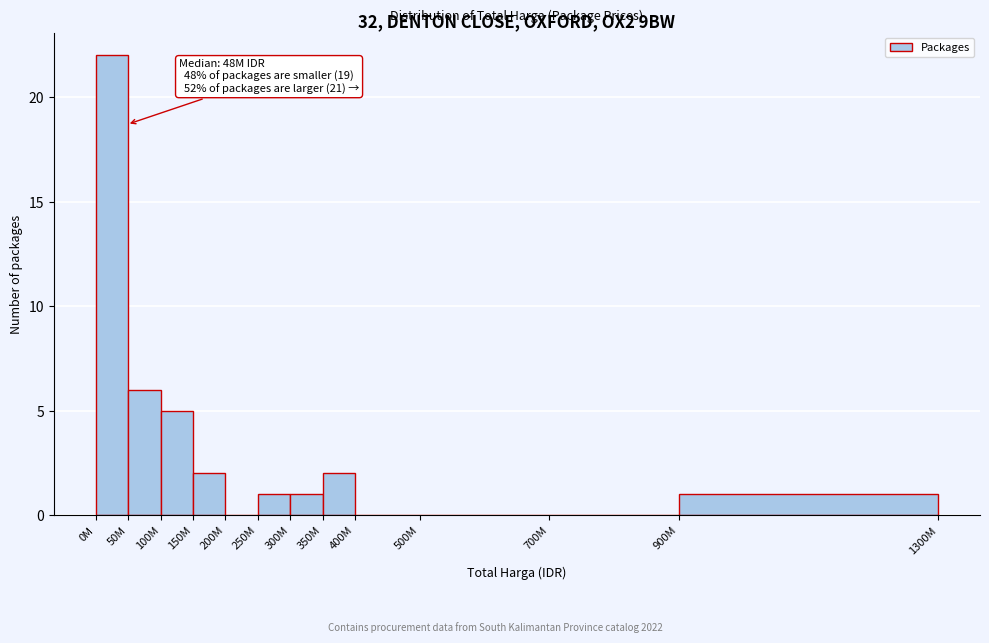

Reading left to right, transcribe all the data shown in this chart.

0M=22	50M=6	100M=5	150M=2	200M=0	250M=1	300M=1	350M=2	400M=0	500M=0	700M=0	900M=1